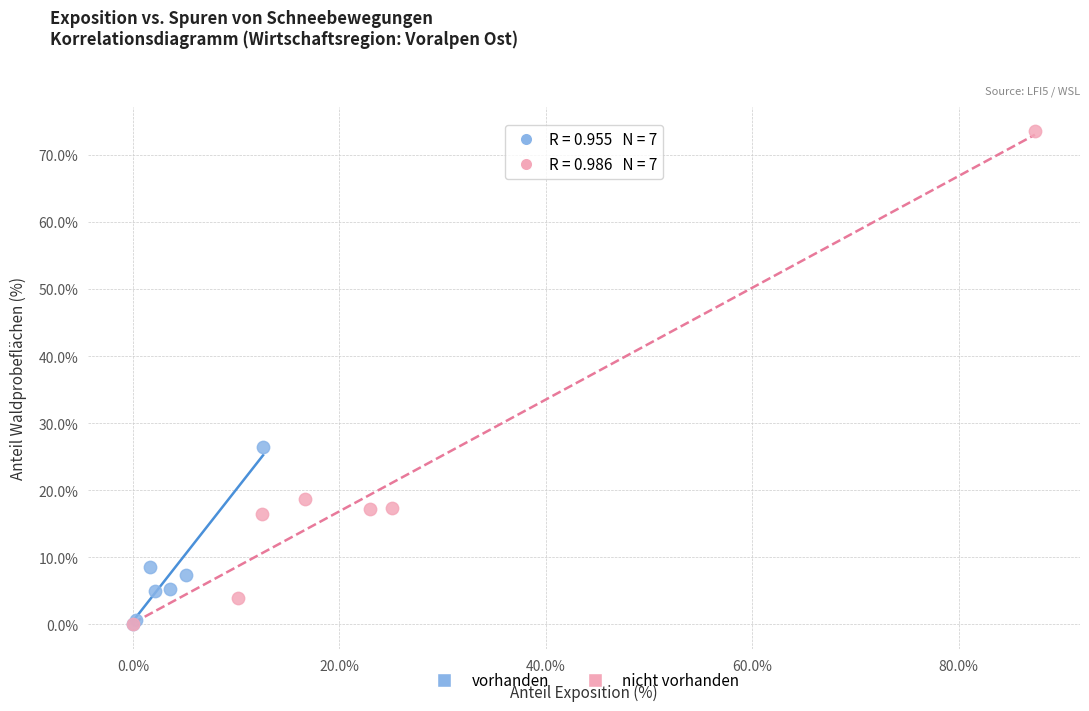

Which series has the widest spread of Y values?

nicht vorhanden